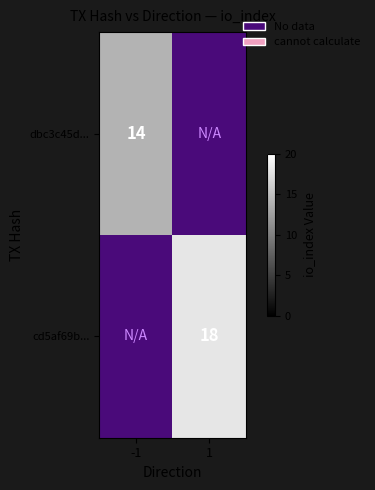

Is it true that dbc3c45d... equals 14 at -1?

True